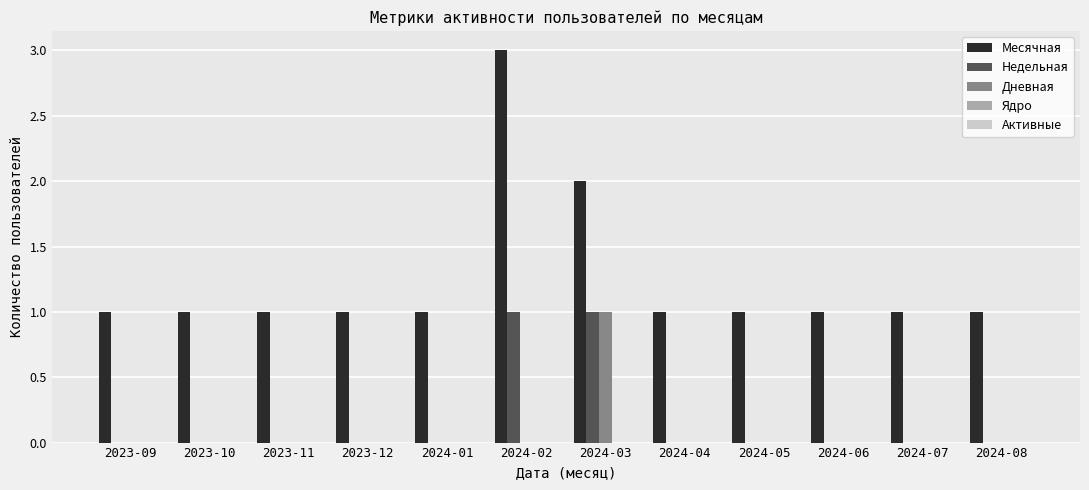

At which label does Месячная reach its peak?

2024-02